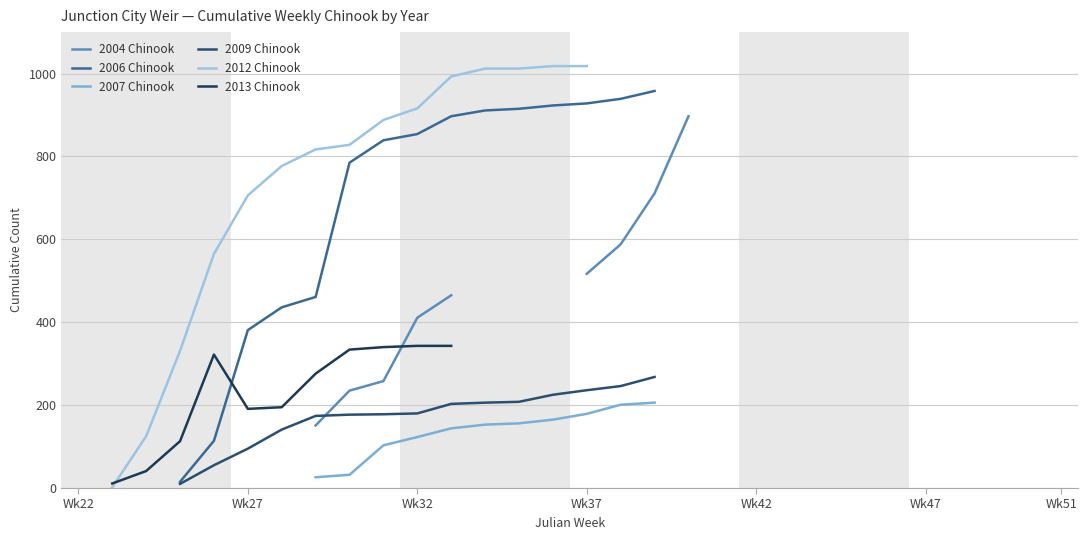

Is this an area chart (filled region under the line)?

No